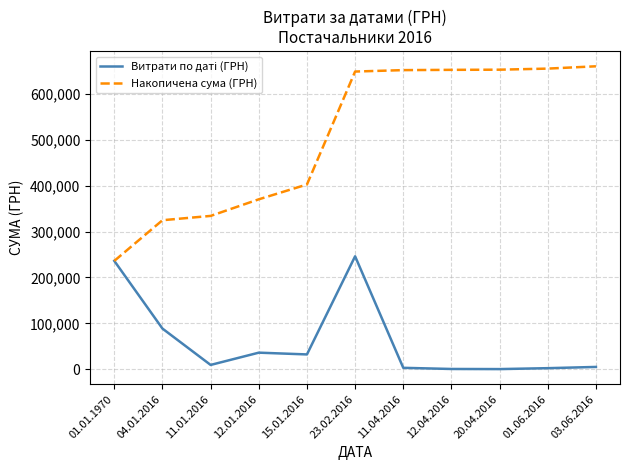

How many values in the Накопичена сума (ГРН) series exceed 648603?

6